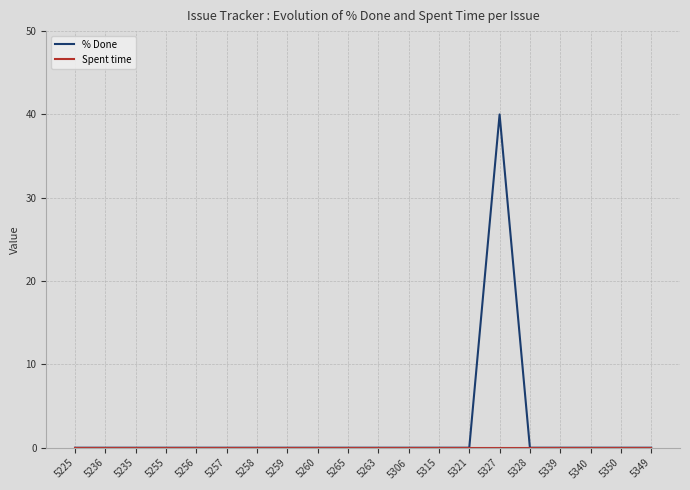

How many series are shown in this chart?

2